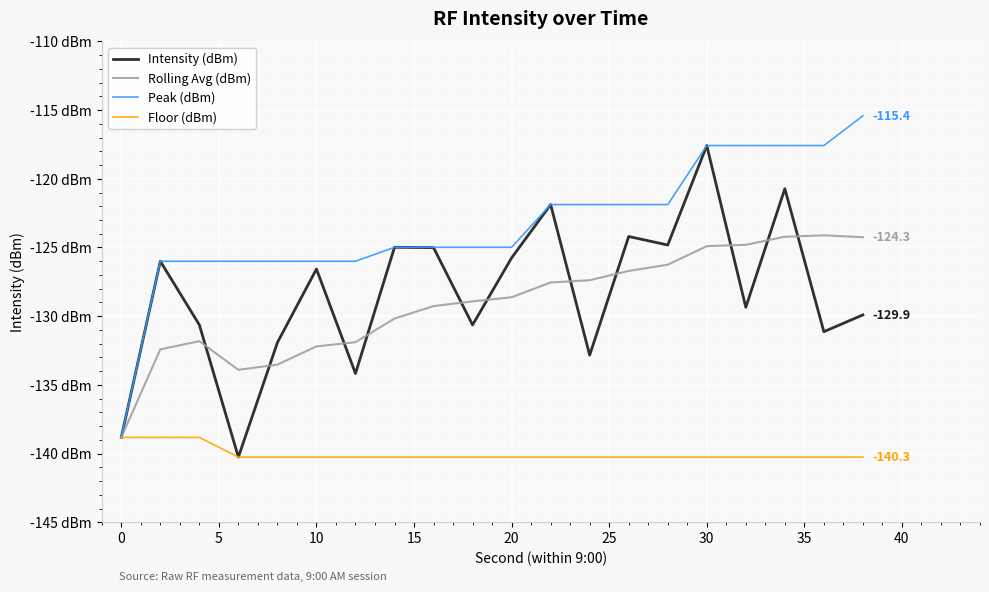

What are all the series names shown in the legend?

Intensity (dBm), Rolling Avg (dBm), Peak (dBm), Floor (dBm)